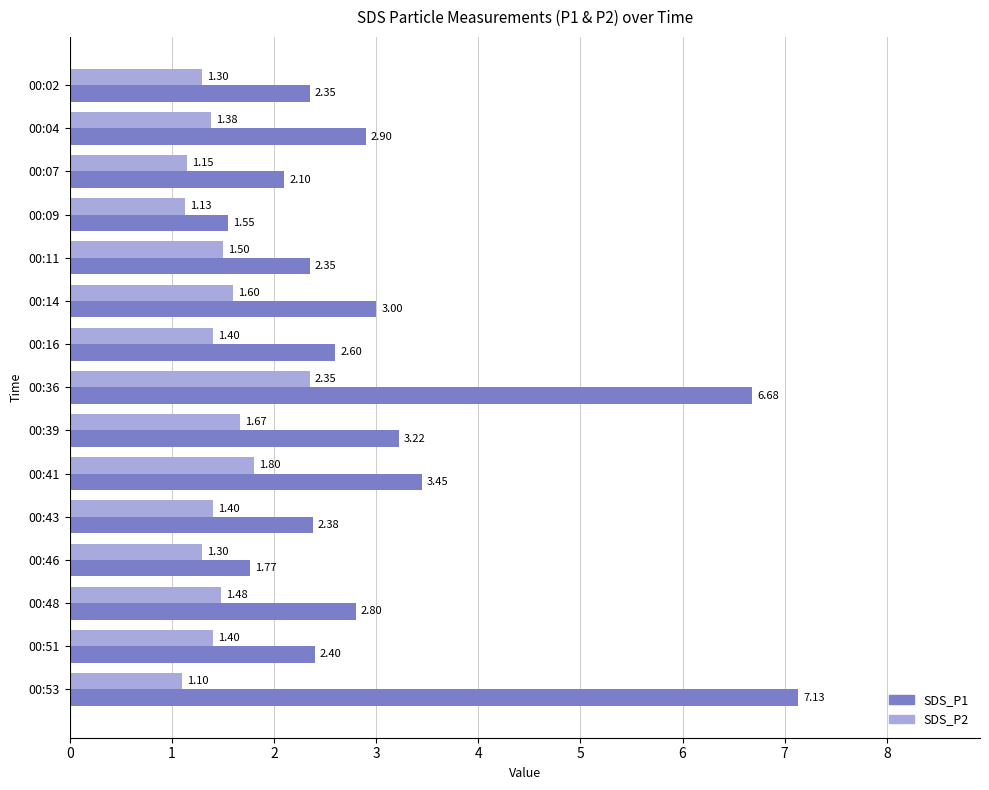

Which series changed the most between 00:11 and 00:14?

SDS_P1